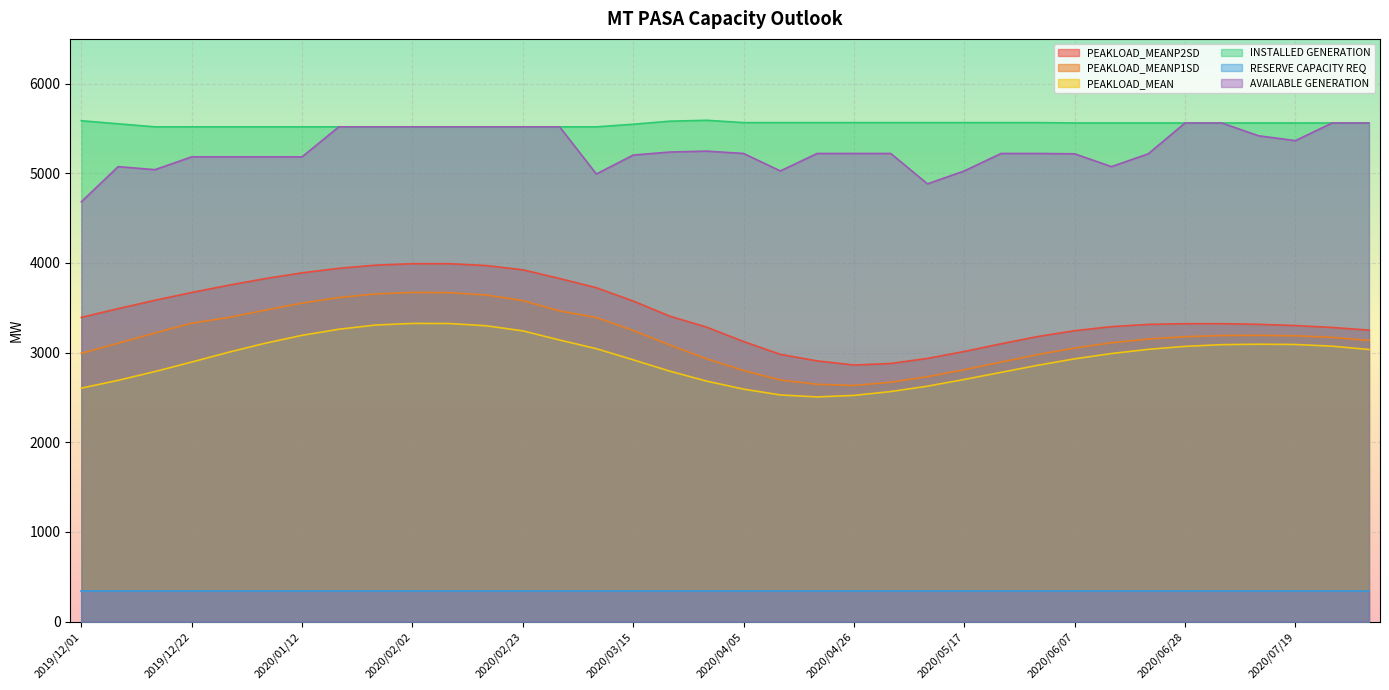

What are all the series names shown in the legend?

PEAKLOAD_MEANP2SD, PEAKLOAD_MEANP1SD, PEAKLOAD_MEAN, INSTALLED GENERATION, RESERVE CAPACITY REQ, AVAILABLE GENERATION